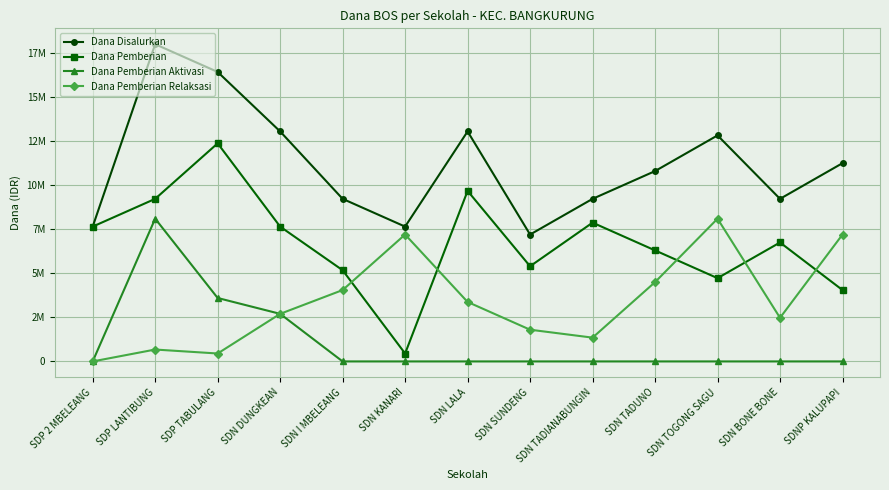

What is the label of the 2nd point from the left?

SDP LANTIBUNG